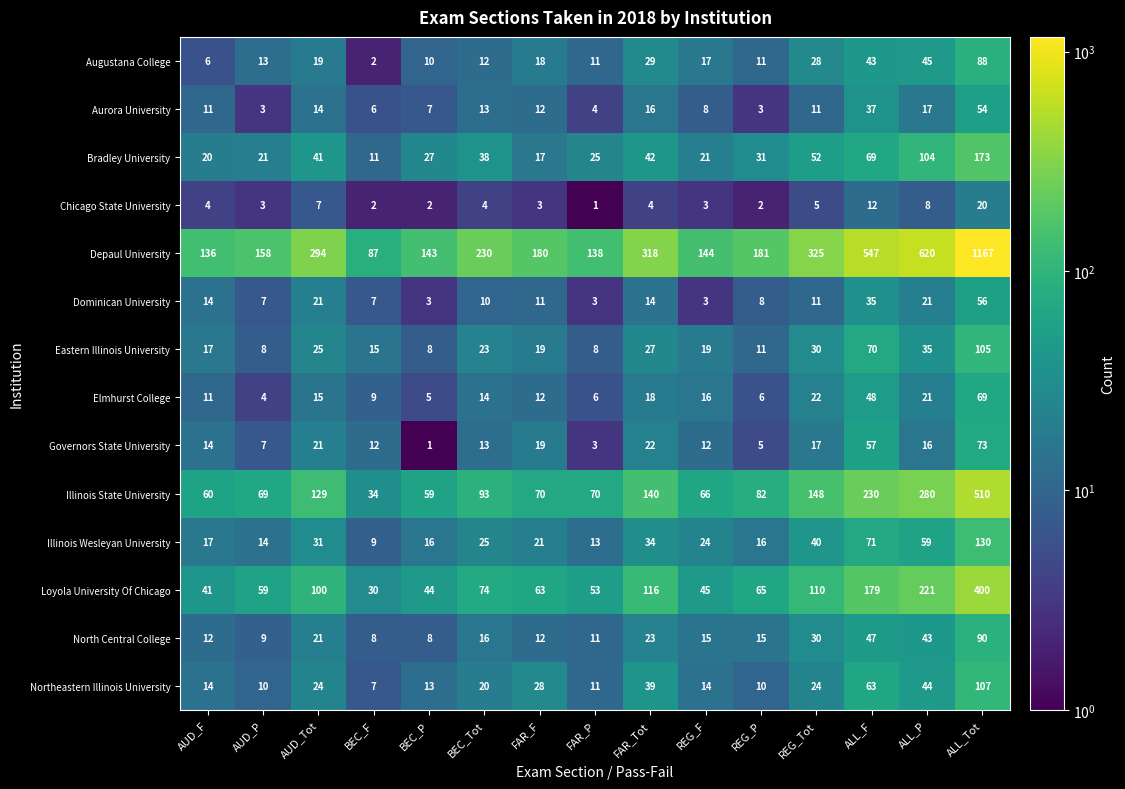

What is the difference between the highest and lowest values at FAR_P?

137